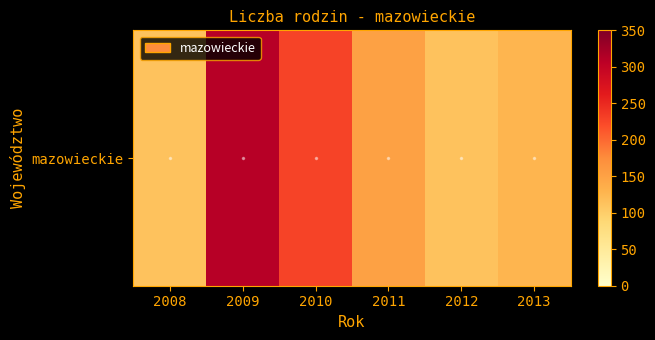

Between 2013 and 2008, which is larger?

2013